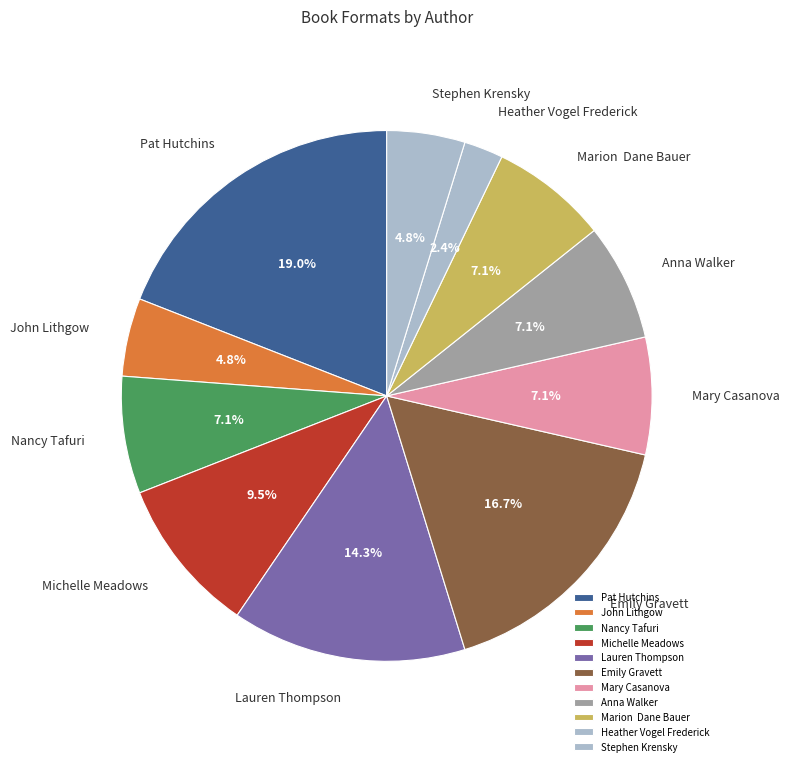

Does Pat Hutchins represent more than half of the total?

No